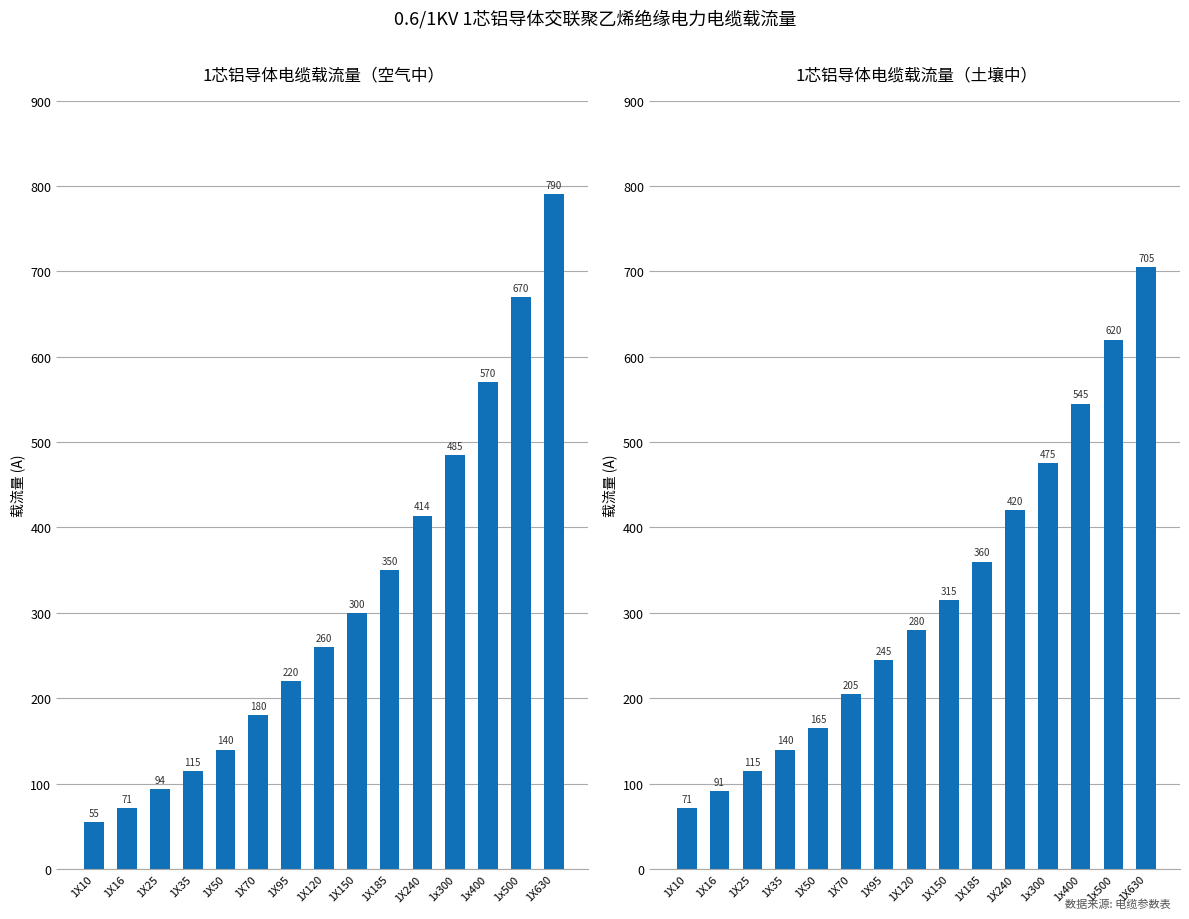

How many data points in 土壤中(A) are less than 280?

7